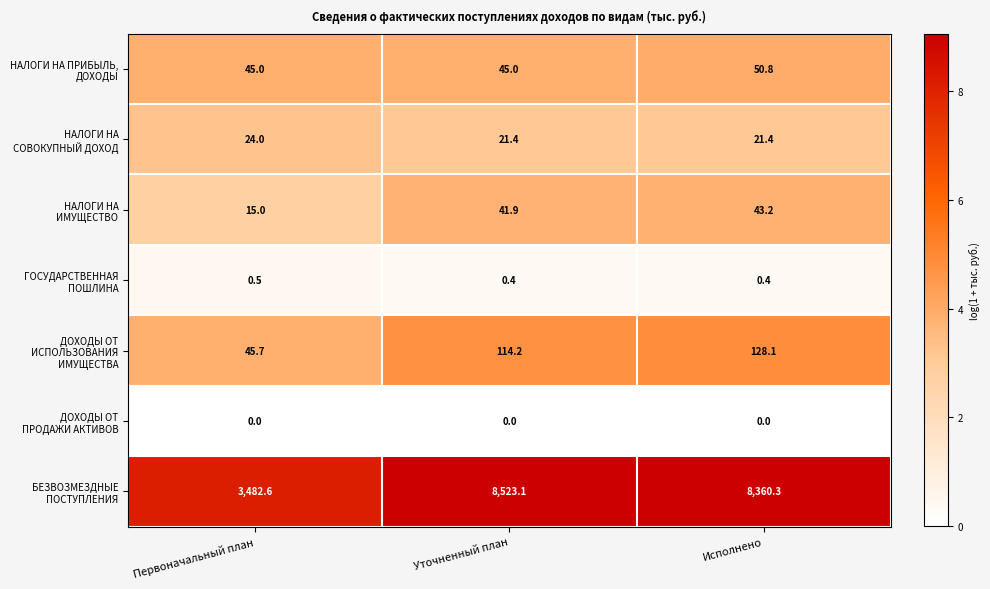

What is the maximum value shown in the chart?

8523.1